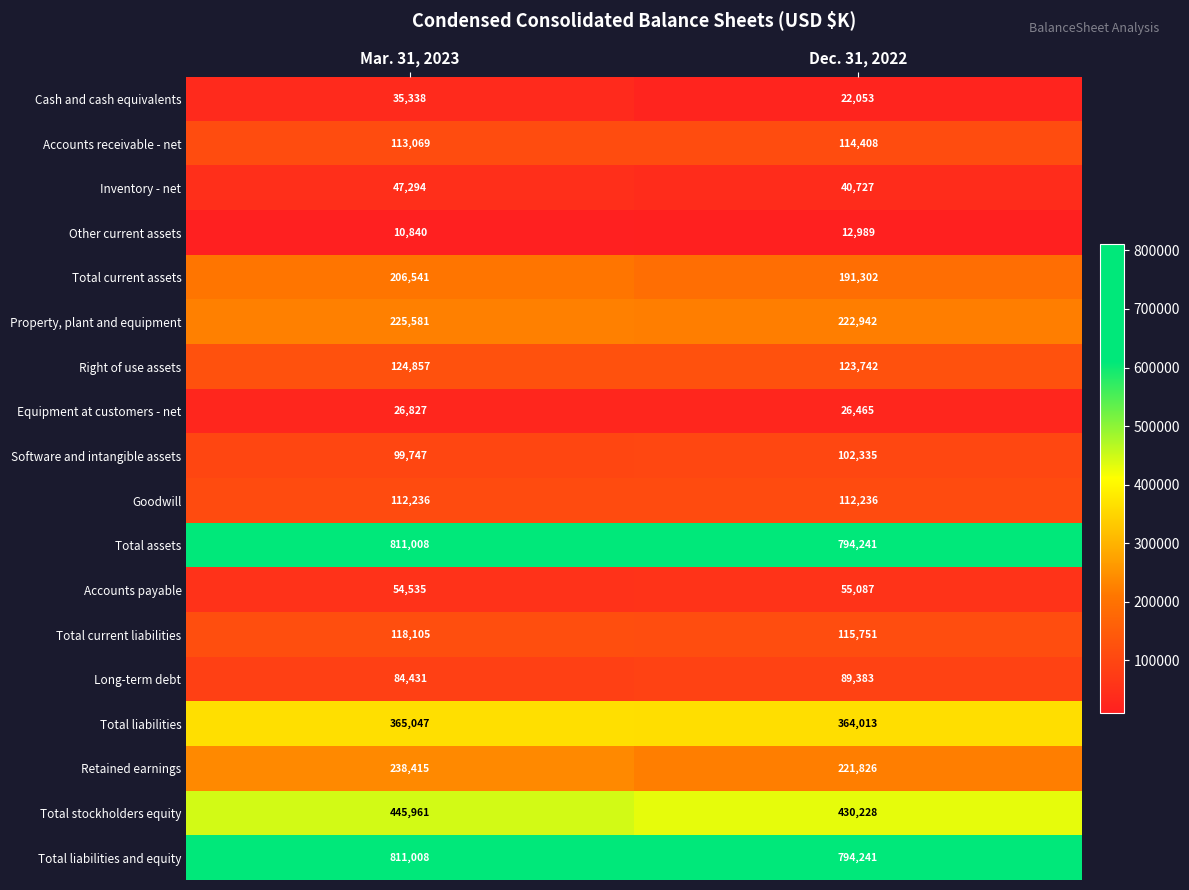

What is the spread (max minus min) of values at Dec. 31, 2022?

781252